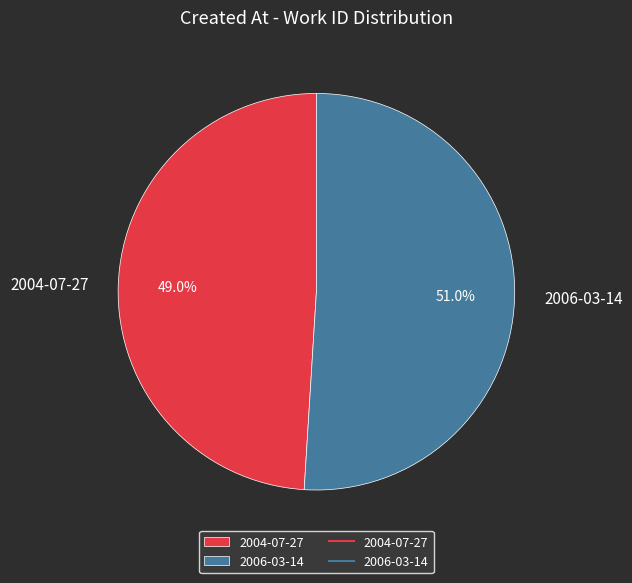

Which category has the smallest portion of the pie?

2004-07-27